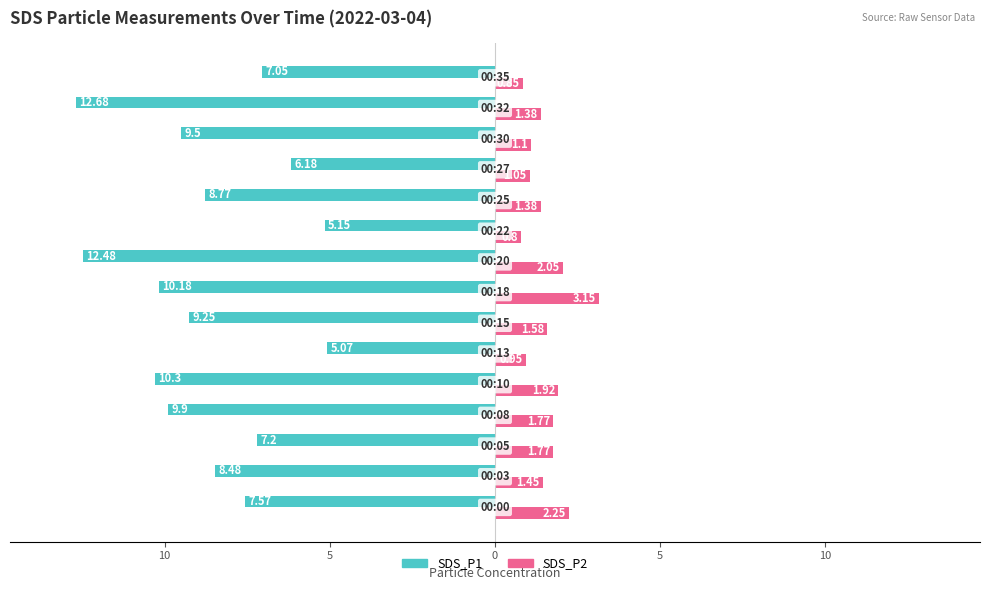

What are all the series names shown in the legend?

SDS_P1, SDS_P2